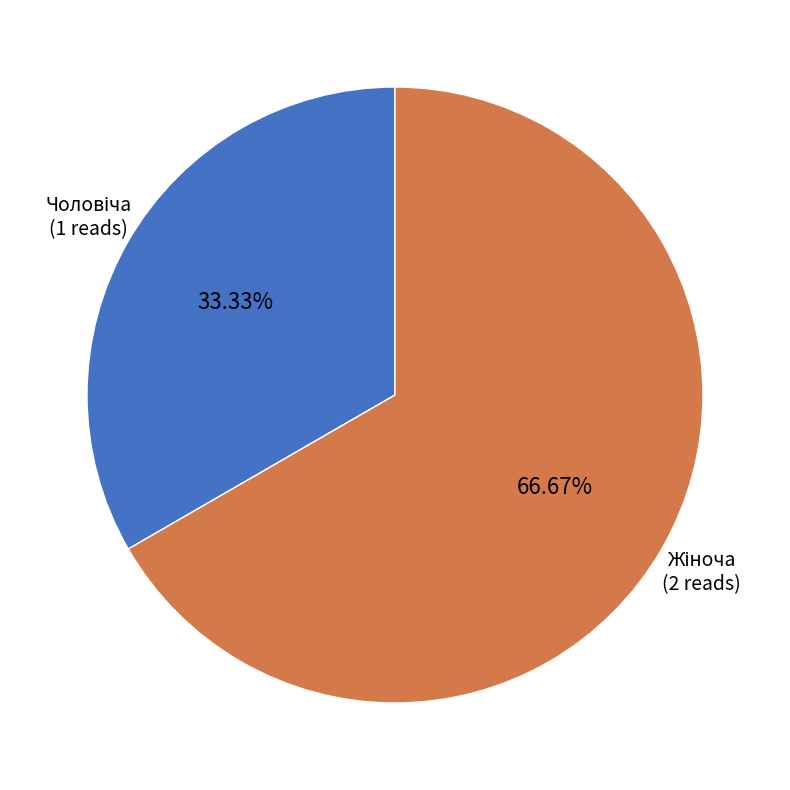

Is there a majority slice in this chart?

Yes